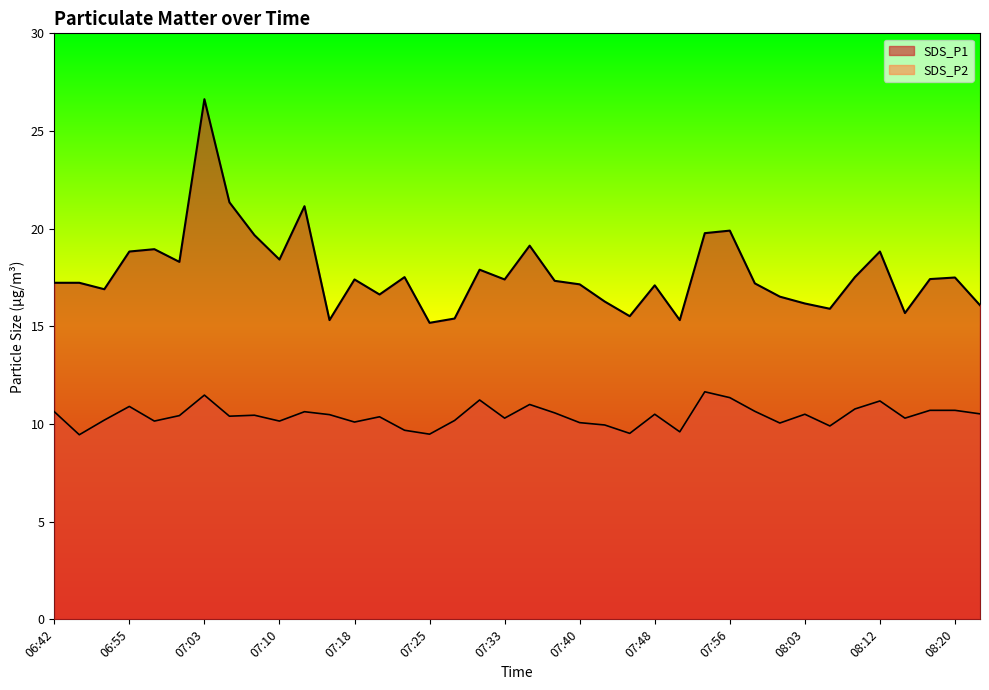

How many lines are shown in the chart?

2